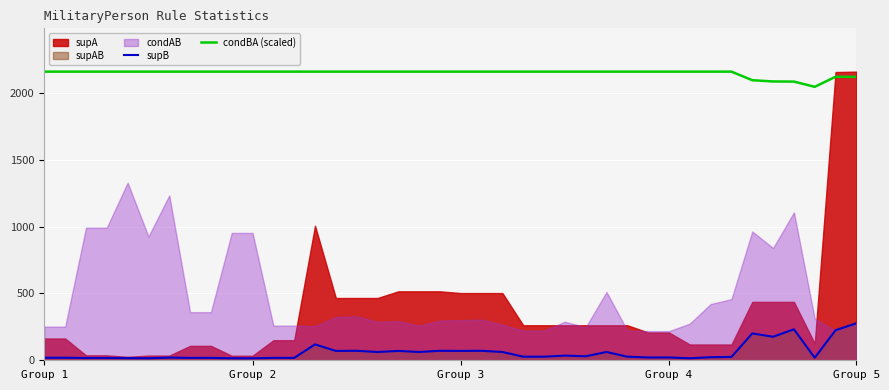

How many interior local peaks does the supB series have?

10